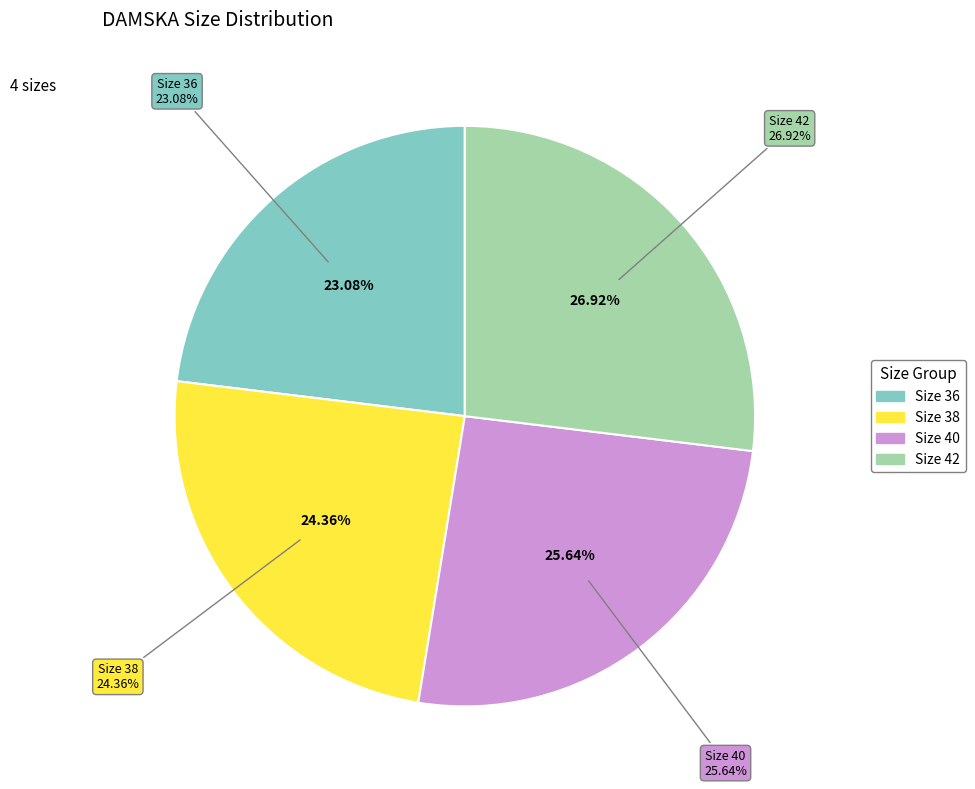

True or false: Size 38
(158-164 / 088-092 / 064-068) accounts for 24% of the total.

True